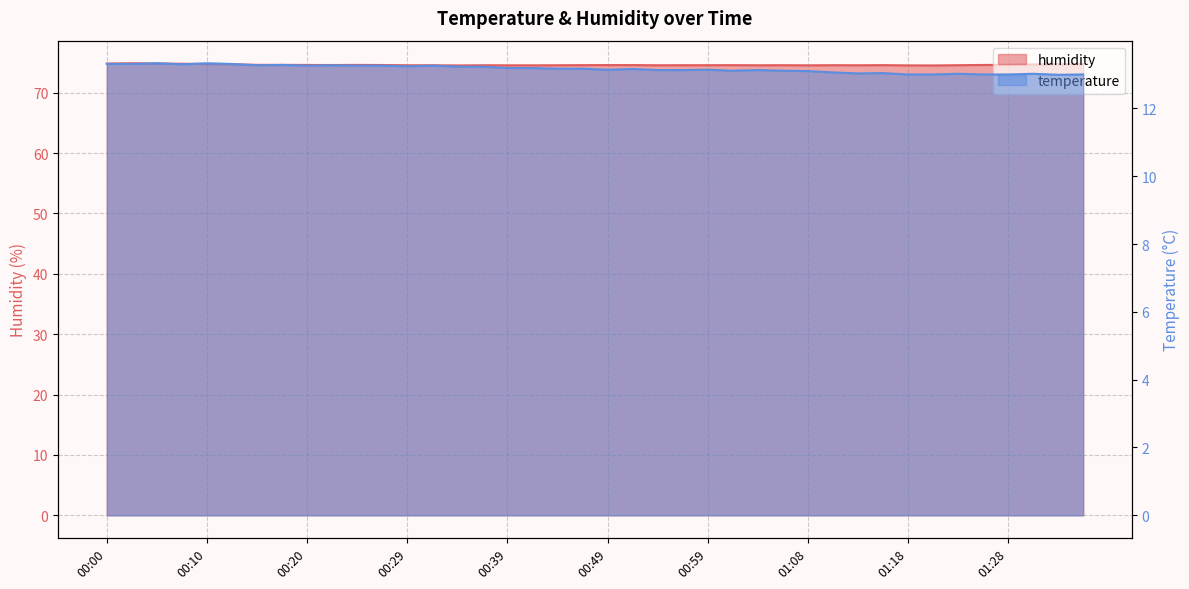

What is the minimum value for humidity?

74.5